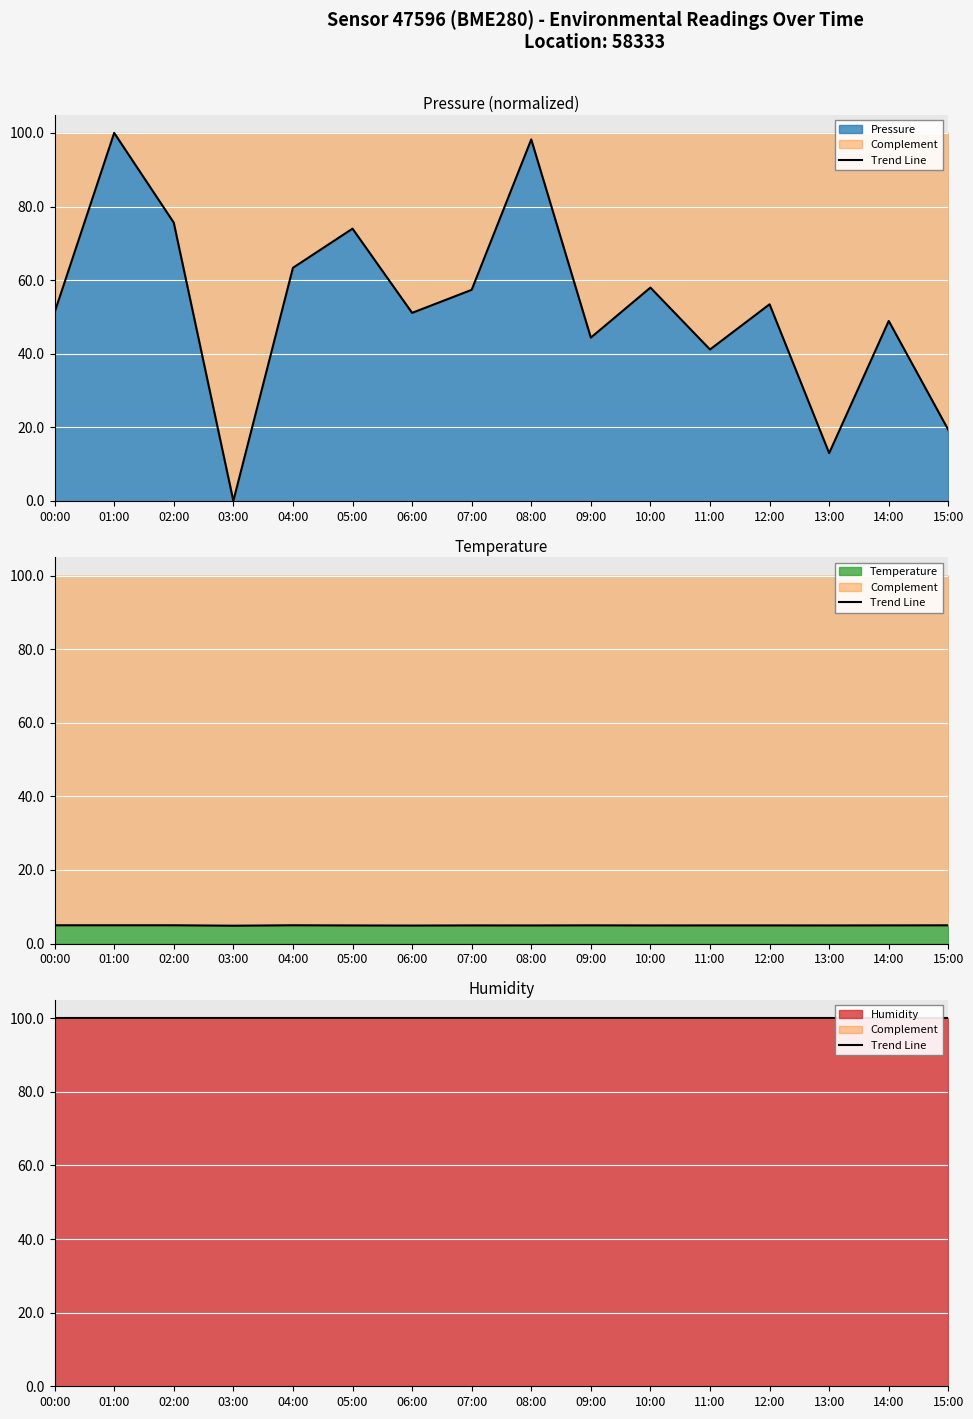

What is the average value of the temperature series?

4.9